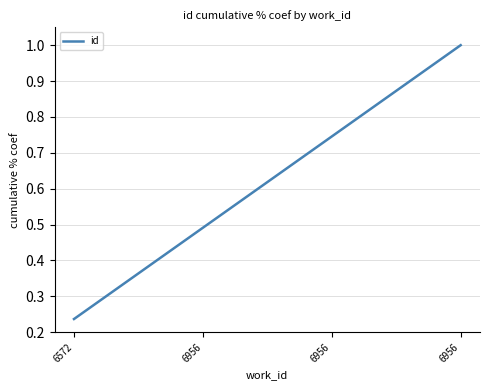

At which category does the chart reach its peak across all series?

6956